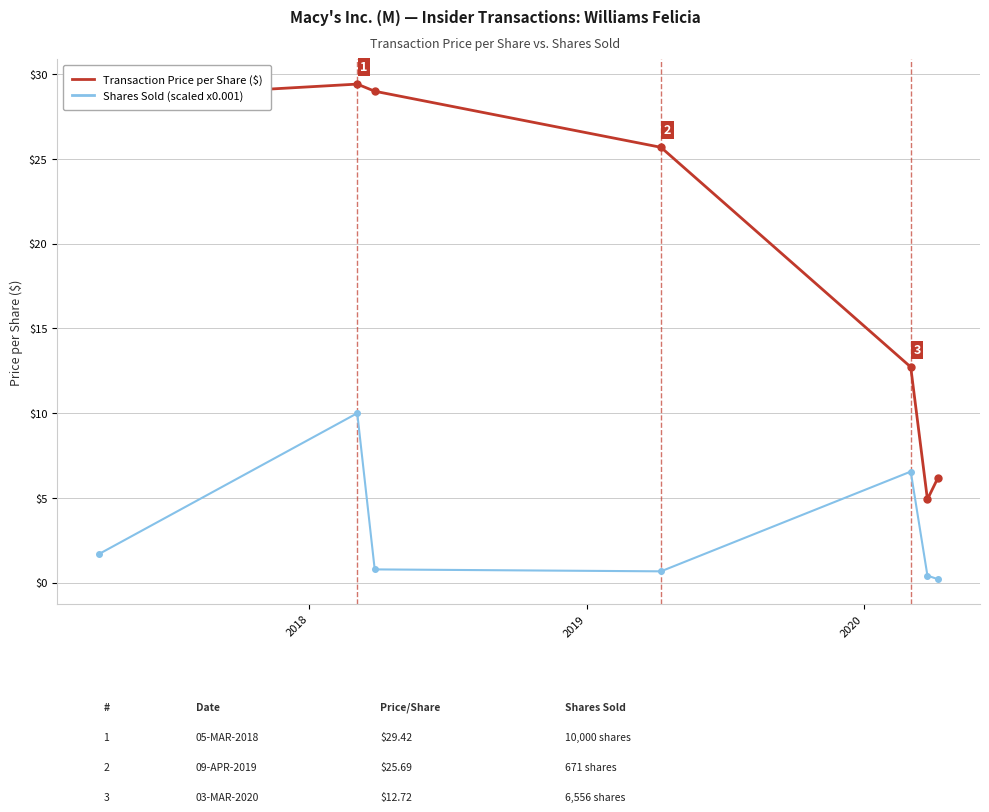

Which series has the largest total across all categories?

Transaction Price per Share ($)